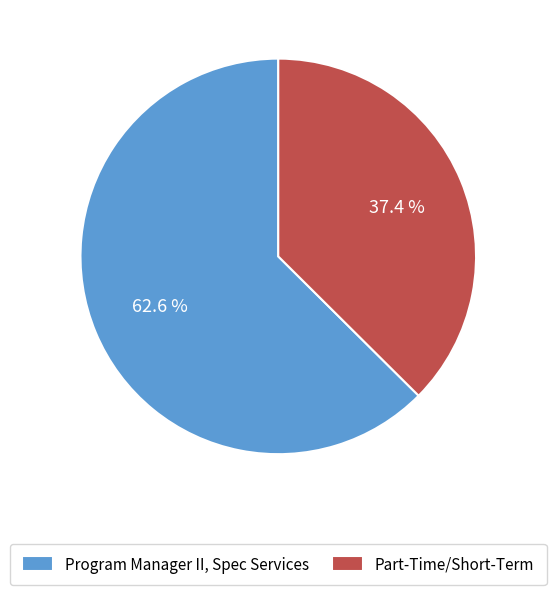

Is there any slice that represents more than half of the pie?

Yes